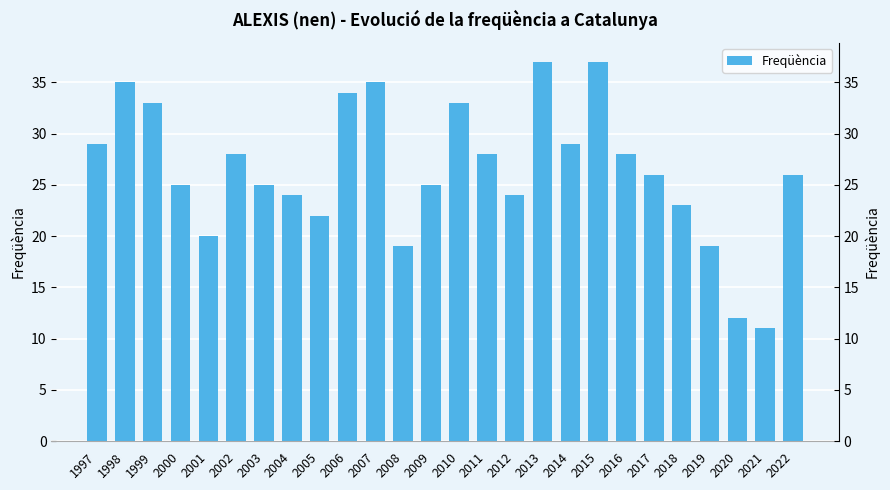

How many series are shown in this chart?

1